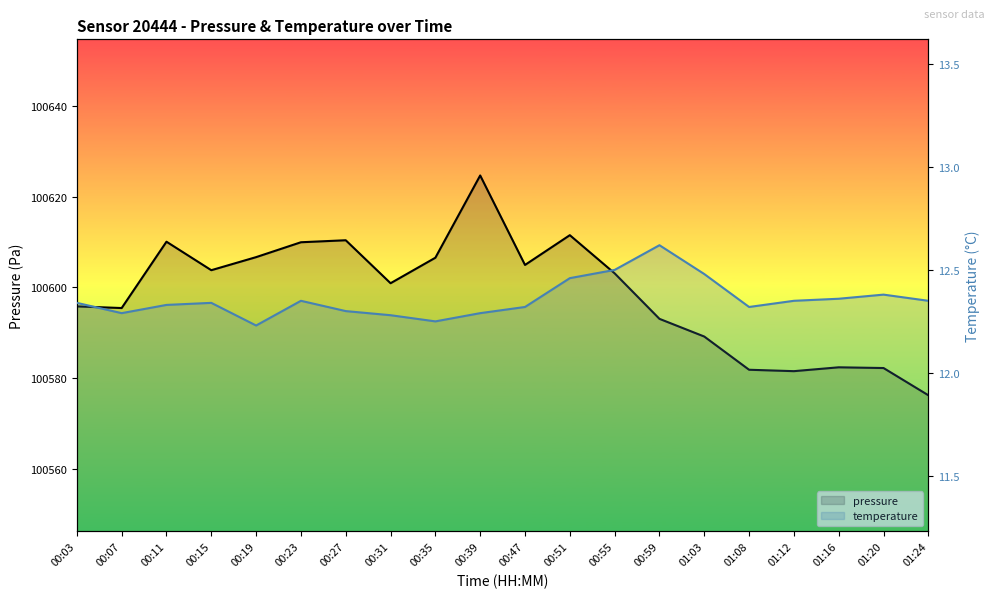

Does the chart have visible grid lines?

No